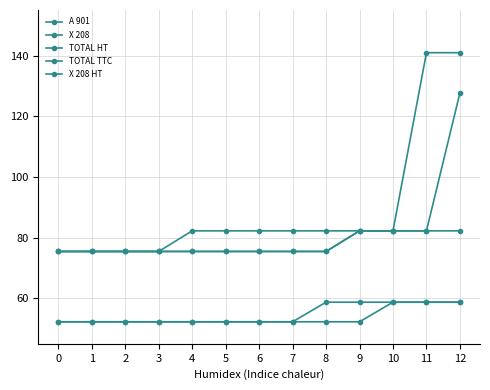

Count the number of categories in the chart.

13